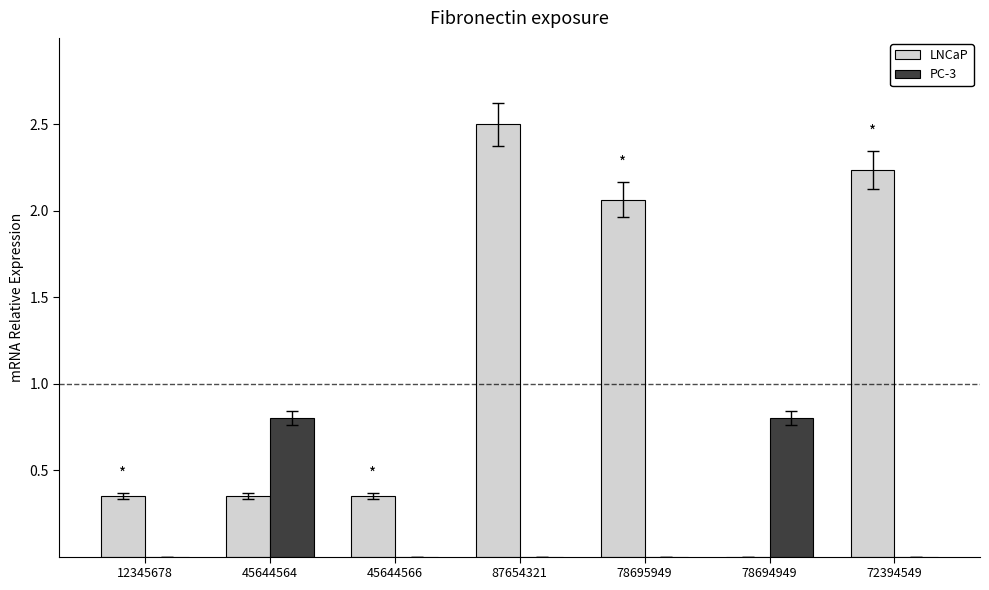

Which series has the largest total across all categories?

LNCaP